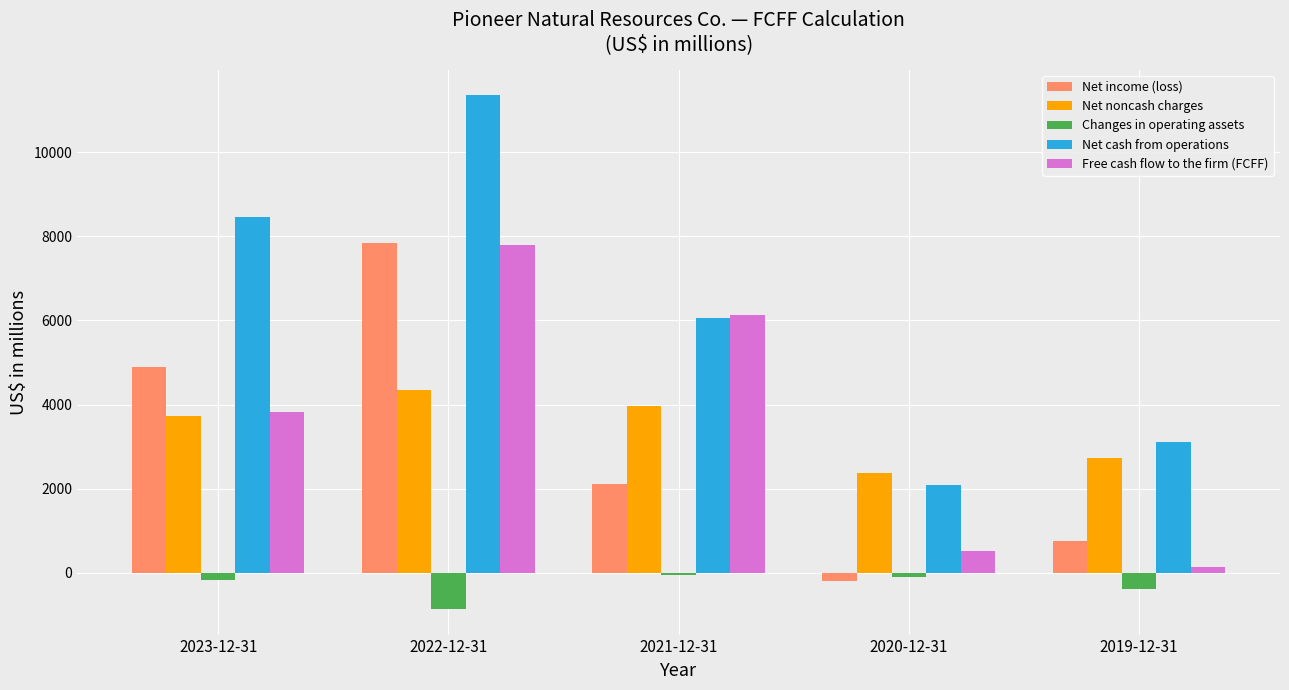

Which category has the highest value in the Net income (loss) series?

2022-12-31